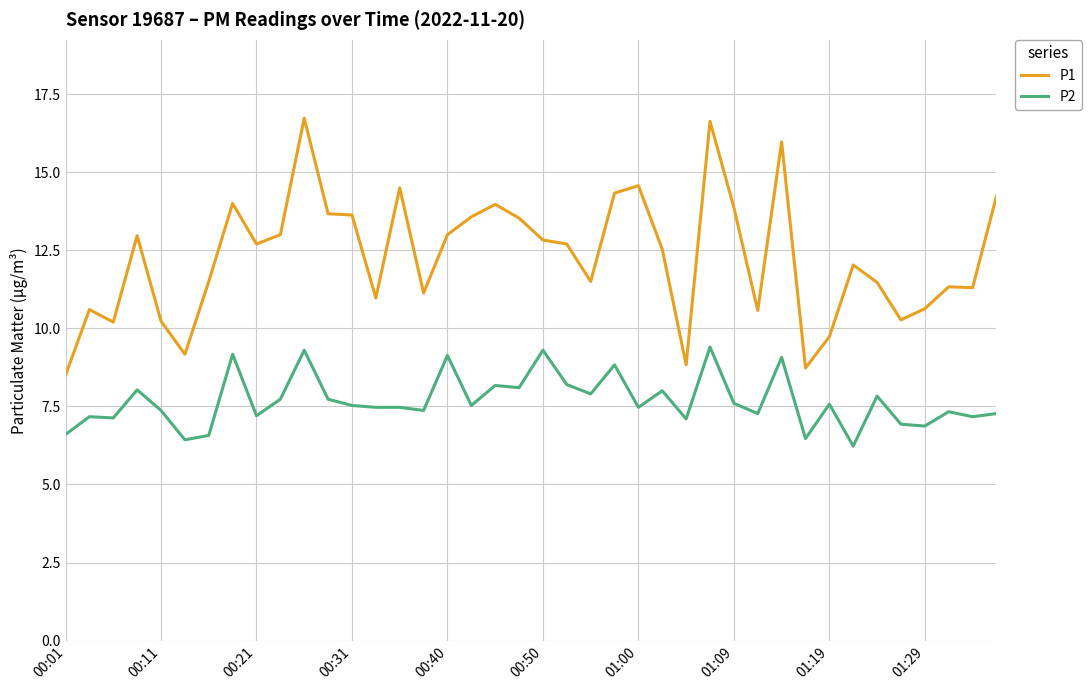

What are all the series names shown in the legend?

P1, P2